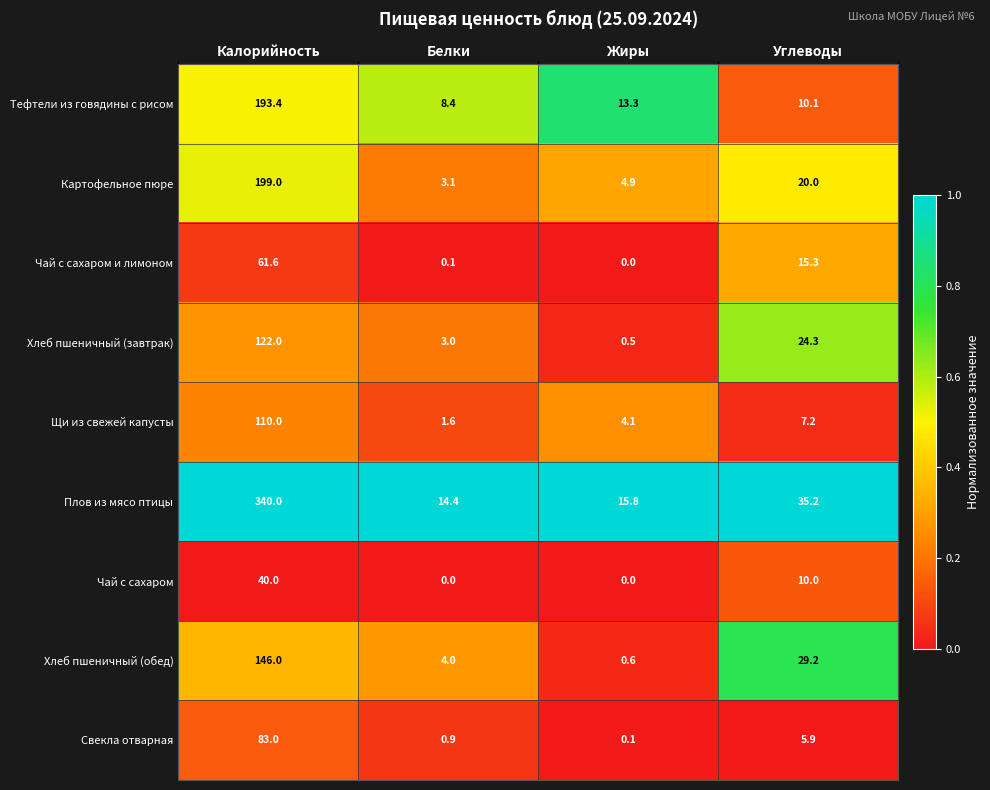

What is the greatest value displayed?

340.0